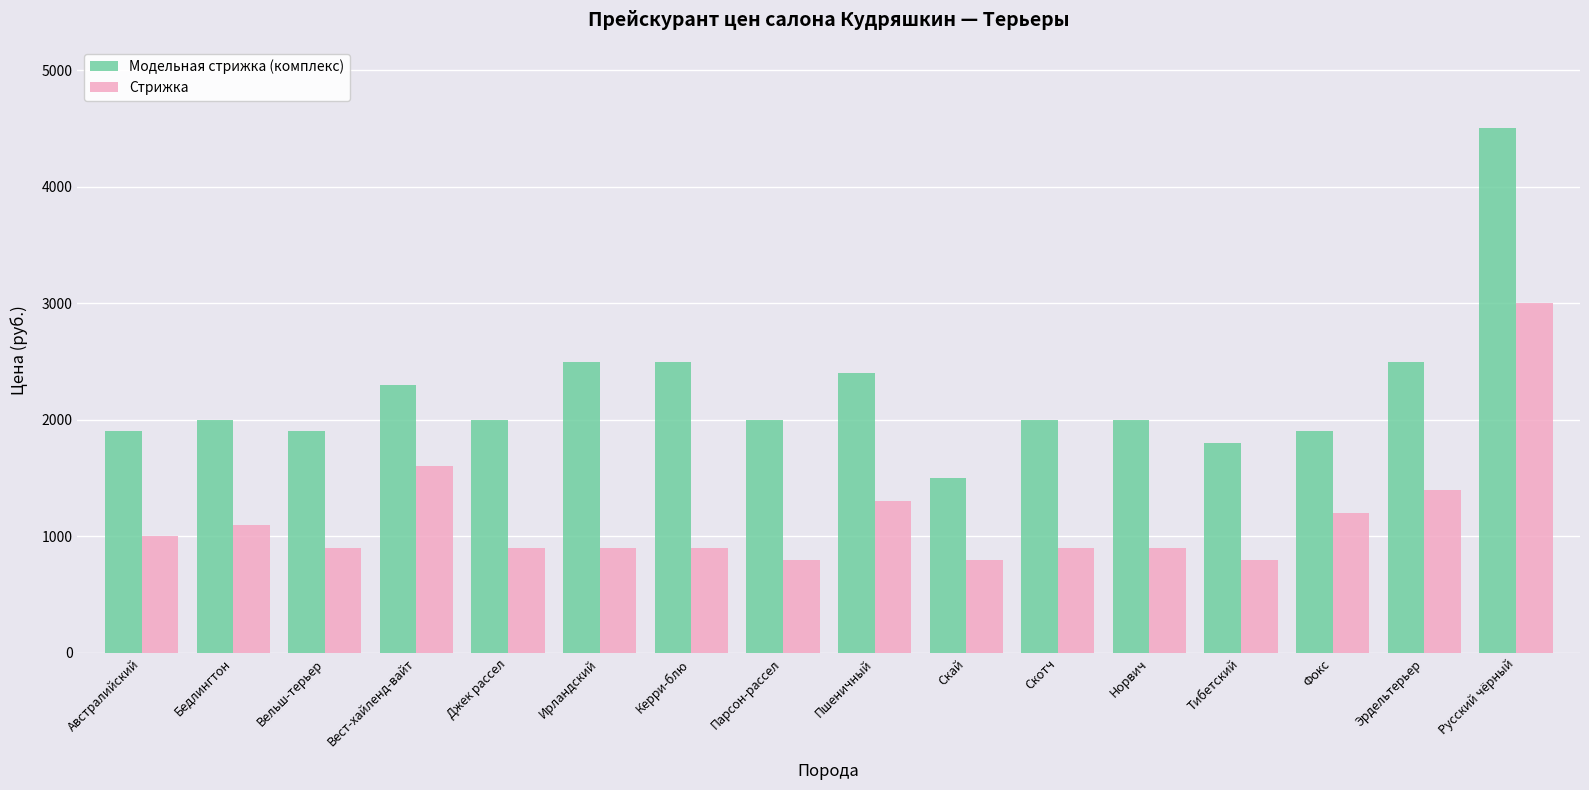

At which category does the chart reach its peak across all series?

Русский чёрный